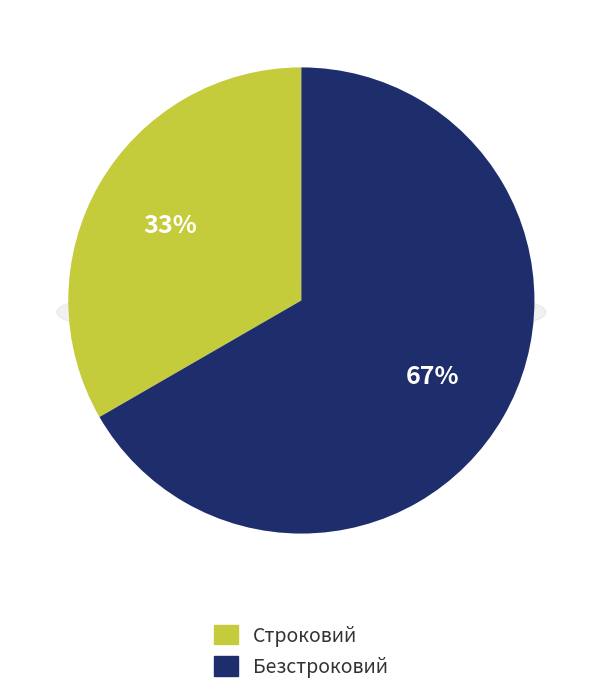

What is the smallest slice in the pie chart?

Строковий